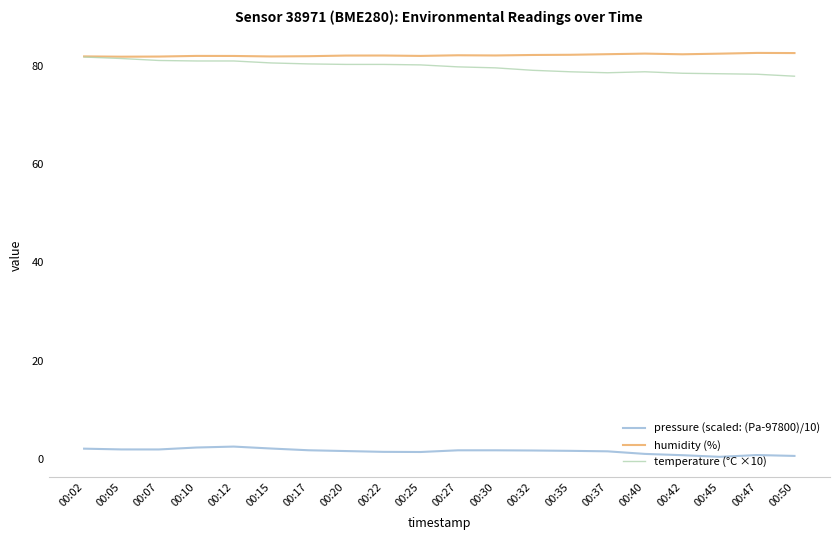

True or false: humidity (%) and pressure (scaled: (Pa-97800)/10) cross at least once.

False